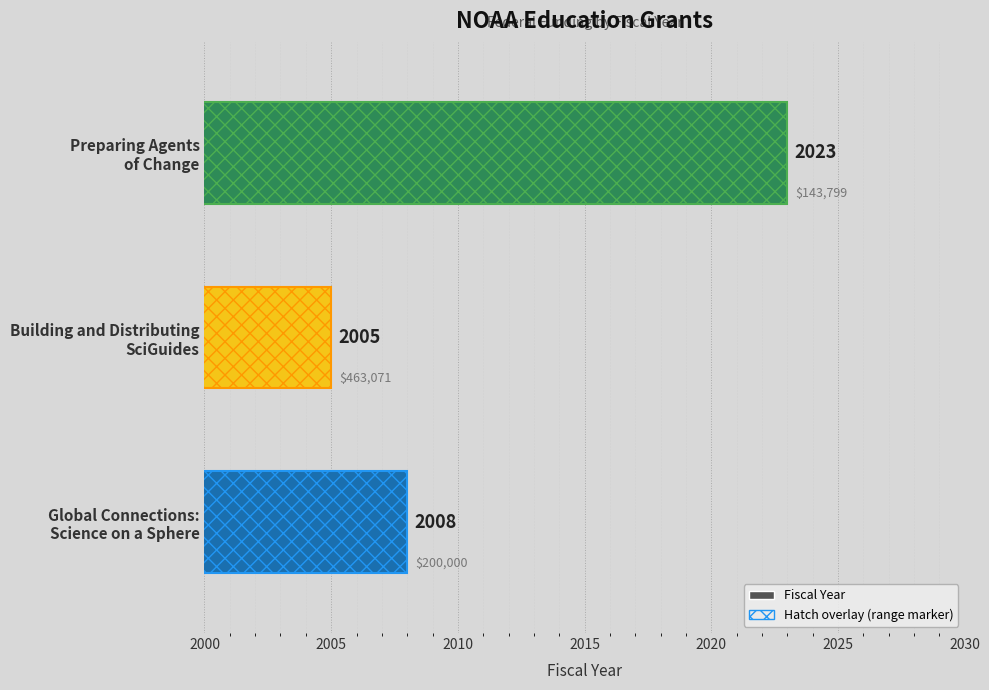

Rank the categories by value from highest to lowest.

Preparing Agents
of Change, Global Connections:
Science on a Sphere, Building and Distributing
SciGuides